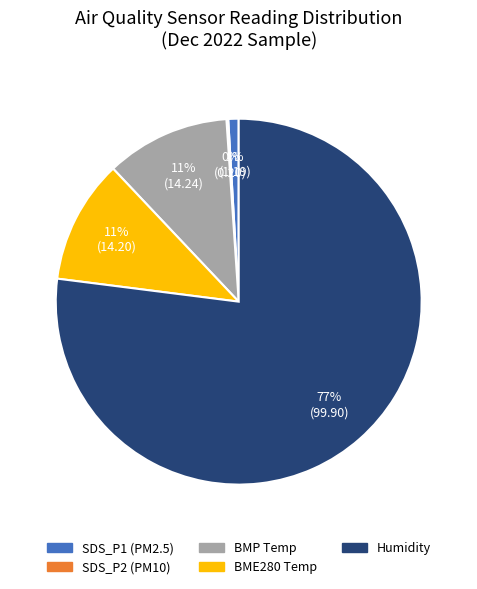

To the nearest percent, what is the average slice percentage?

20%